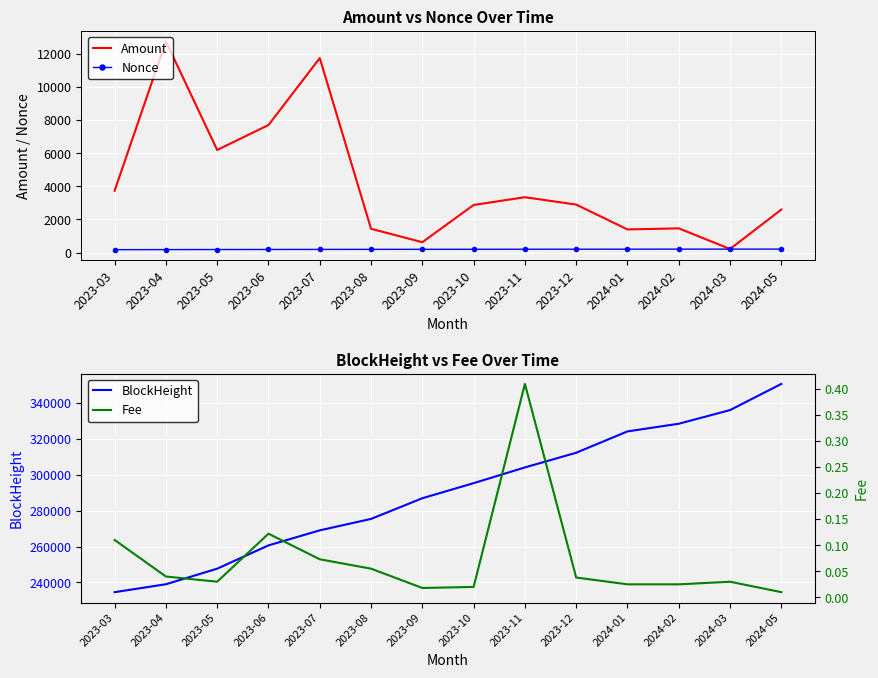

Where is the first local minimum for Amount?

2023-05